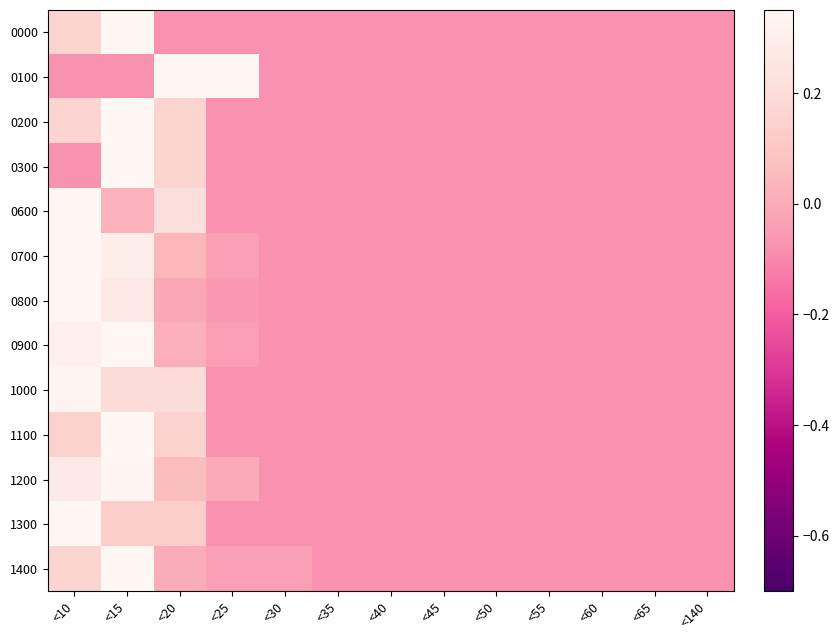

Reading right to left, extract all data points from this chart.

0000: <140=-0.1	<65=-0.1	<60=-0.1	<55=-0.1	<50=-0.1	<45=-0.1	<40=-0.1	<35=-0.1	<30=-0.1	<25=-0.1	<20=-0.1	<15=0.7	<10=0.2
0100: <140=-0.1	<65=-0.1	<60=-0.1	<55=-0.1	<50=-0.1	<45=-0.1	<40=-0.1	<35=-0.1	<30=-0.1	<25=0.4	<20=0.4	<15=-0.1	<10=-0.1
0200: <140=-0.1	<65=-0.1	<60=-0.1	<55=-0.1	<50=-0.1	<45=-0.1	<40=-0.1	<35=-0.1	<30=-0.1	<25=-0.1	<20=0.2	<15=0.4	<10=0.2
0300: <140=-0.1	<65=-0.1	<60=-0.1	<55=-0.1	<50=-0.1	<45=-0.1	<40=-0.1	<35=-0.1	<30=-0.1	<25=-0.1	<20=0.2	<15=0.7	<10=-0.1
0600: <140=-0.1	<65=-0.1	<60=-0.1	<55=-0.1	<50=-0.1	<45=-0.1	<40=-0.1	<35=-0.1	<30=-0.1	<25=-0.1	<20=0.2	<15=0.0	<10=0.5
0700: <140=-0.1	<65=-0.1	<60=-0.1	<55=-0.1	<50=-0.1	<45=-0.1	<40=-0.1	<35=-0.1	<30=-0.1	<25=-0.0	<20=0.0	<15=0.3	<10=0.4
0800: <140=-0.1	<65=-0.1	<60=-0.1	<55=-0.1	<50=-0.1	<45=-0.1	<40=-0.1	<35=-0.1	<30=-0.1	<25=-0.1	<20=-0.0	<15=0.3	<10=0.5
0900: <140=-0.1	<65=-0.1	<60=-0.1	<55=-0.1	<50=-0.1	<45=-0.1	<40=-0.1	<35=-0.1	<30=-0.1	<25=-0.0	<20=0.0	<15=0.4	<10=0.3
1000: <140=-0.1	<65=-0.1	<60=-0.1	<55=-0.1	<50=-0.1	<45=-0.1	<40=-0.1	<35=-0.1	<30=-0.1	<25=-0.1	<20=0.2	<15=0.2	<10=0.3
1100: <140=-0.1	<65=-0.1	<60=-0.1	<55=-0.1	<50=-0.1	<45=-0.1	<40=-0.1	<35=-0.1	<30=-0.1	<25=-0.1	<20=0.2	<15=0.4	<10=0.2
1200: <140=-0.1	<65=-0.1	<60=-0.1	<55=-0.1	<50=-0.1	<45=-0.1	<40=-0.1	<35=-0.1	<30=-0.1	<25=-0.0	<20=0.1	<15=0.3	<10=0.3
1300: <140=-0.1	<65=-0.1	<60=-0.1	<55=-0.1	<50=-0.1	<45=-0.1	<40=-0.1	<35=-0.1	<30=-0.1	<25=-0.1	<20=0.1	<15=0.1	<10=0.5
1400: <140=-0.1	<65=-0.1	<60=-0.1	<55=-0.1	<50=-0.1	<45=-0.1	<40=-0.1	<35=-0.1	<30=-0.0	<25=-0.0	<20=0.0	<15=0.5	<10=0.2